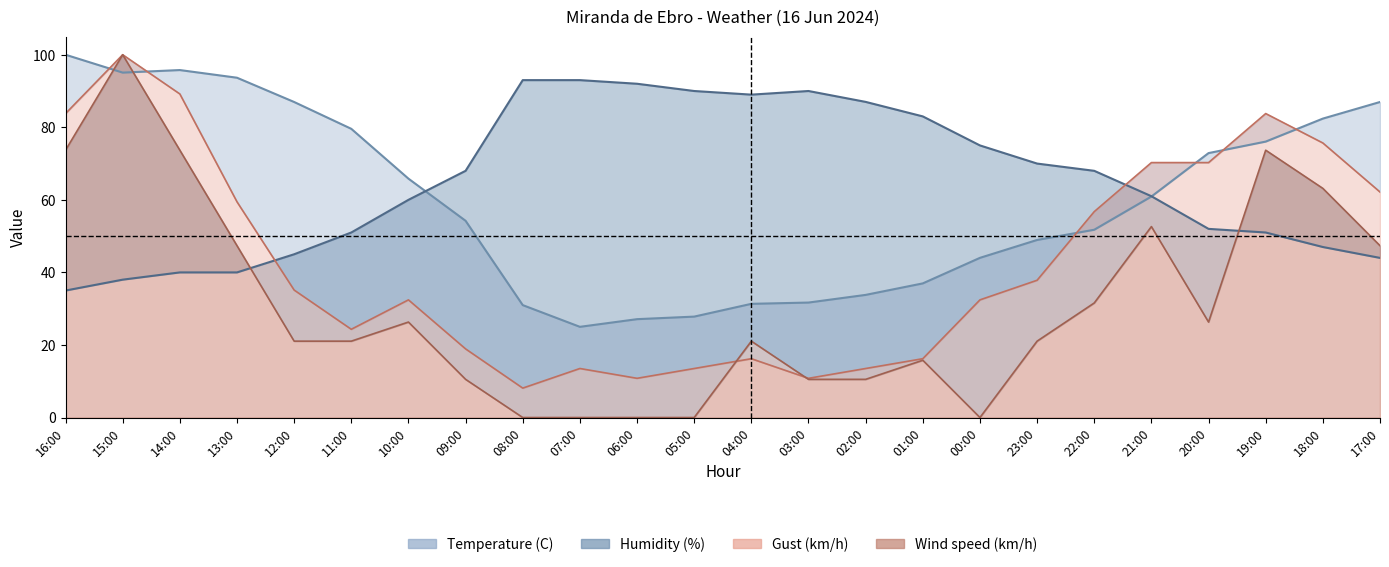

What is the value of the Wind speed (km/h) point at the 16th from the left?

15.8